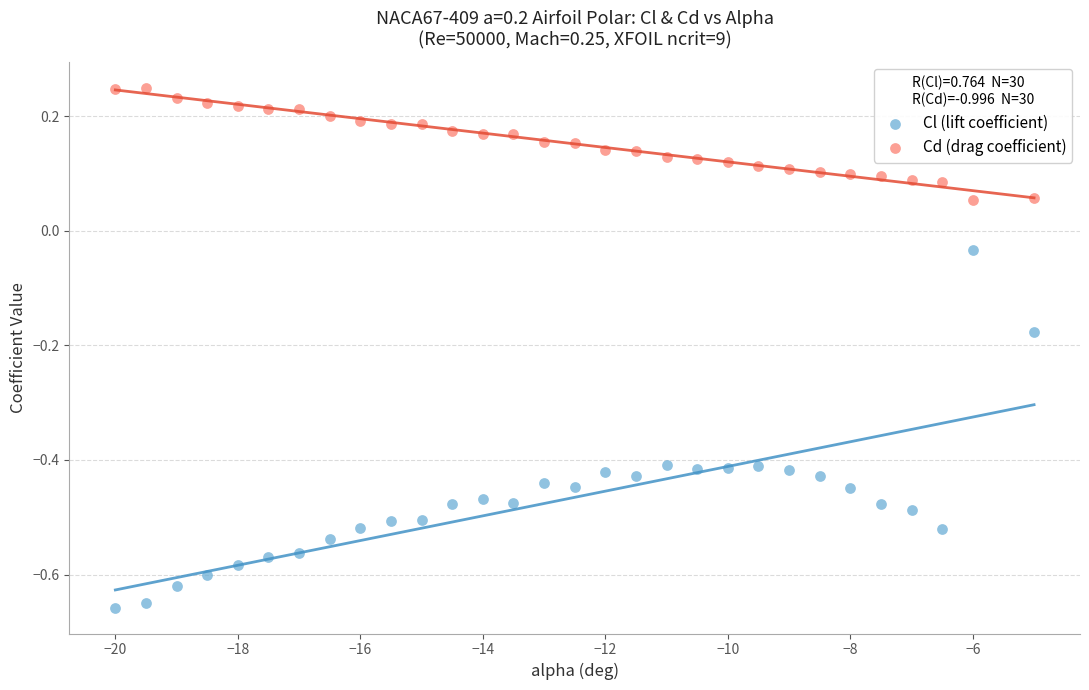

What is the X range (max minus min) for the scatter plot?

15.0